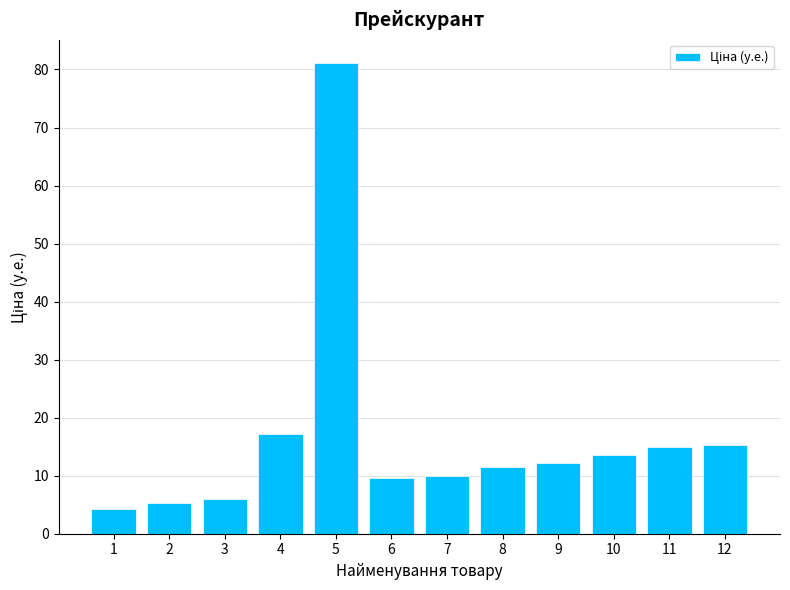

How many bars are there in total?

12